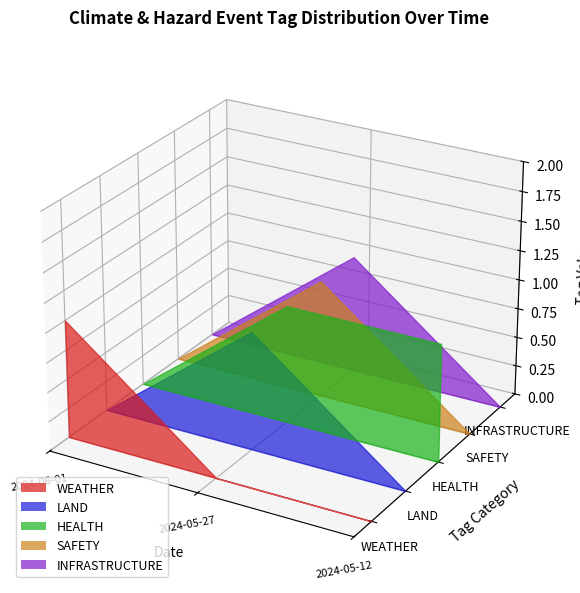

Reading right to left, extract all data points from this chart.

WEATHER: 2024-05-12=0	2024-05-27=0	2024-06-01=1
LAND: 2024-05-12=0	2024-05-27=1	2024-06-01=0
HEALTH: 2024-05-12=1	2024-05-27=1	2024-06-01=0
SAFETY: 2024-05-12=0	2024-05-27=1	2024-06-01=0
INFRASTRUCTURE: 2024-05-12=0	2024-05-27=1	2024-06-01=0